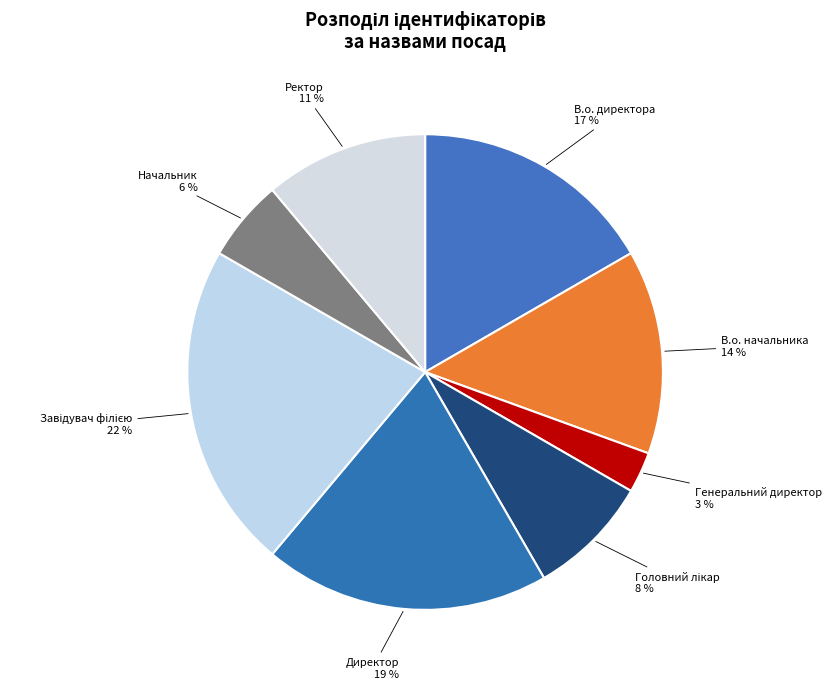

Count the number of slices in the pie.

8